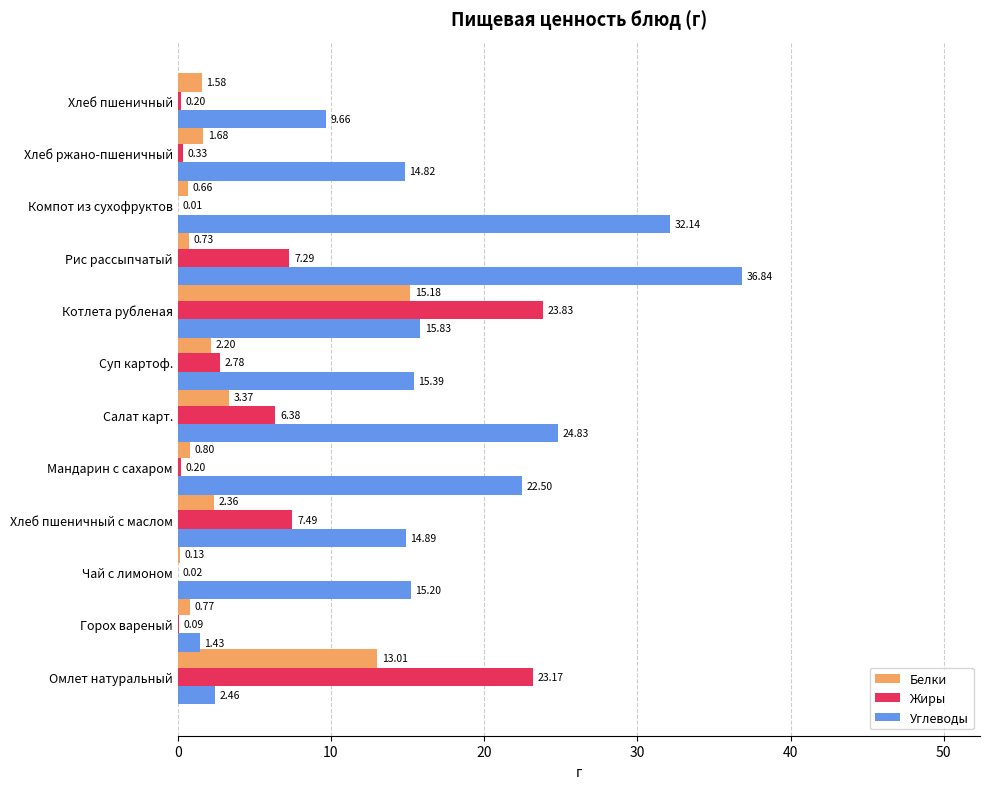

Which category has the highest value in the Белки series?

Котлета рубленая